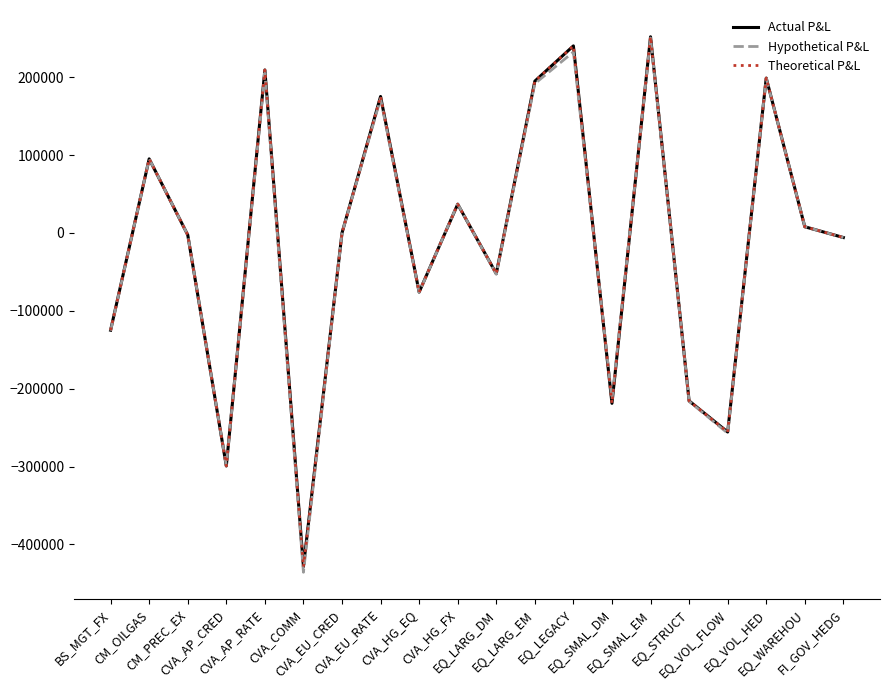

How many data points in Theoretical P&L are above -103?

9